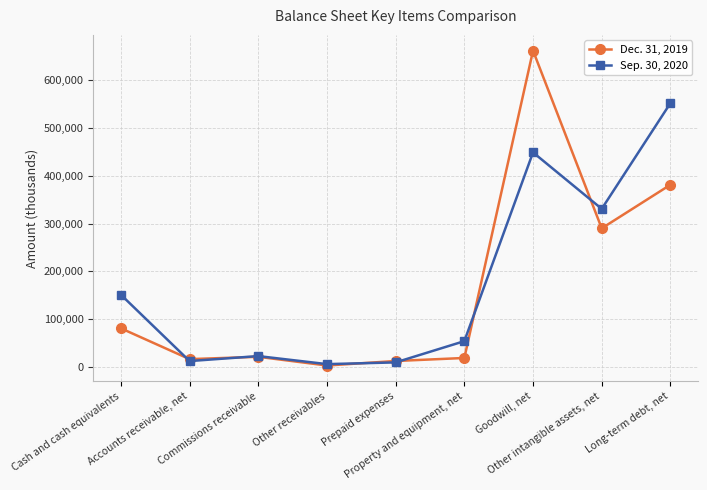

What is the sum of all Dec. 31, 2019 values?

1486290